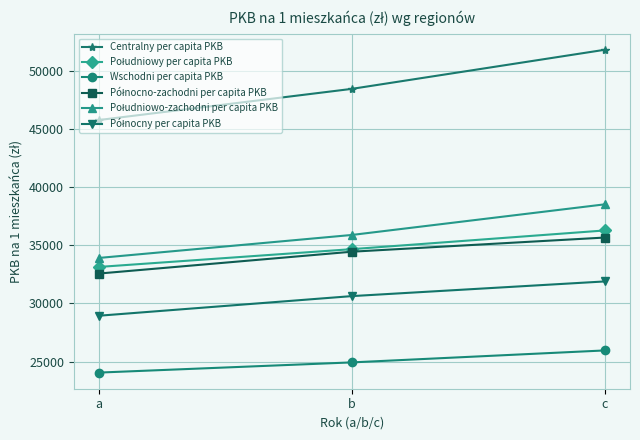

What is the value of the Centralny per capita PKB point at the 2nd from the left?

48448